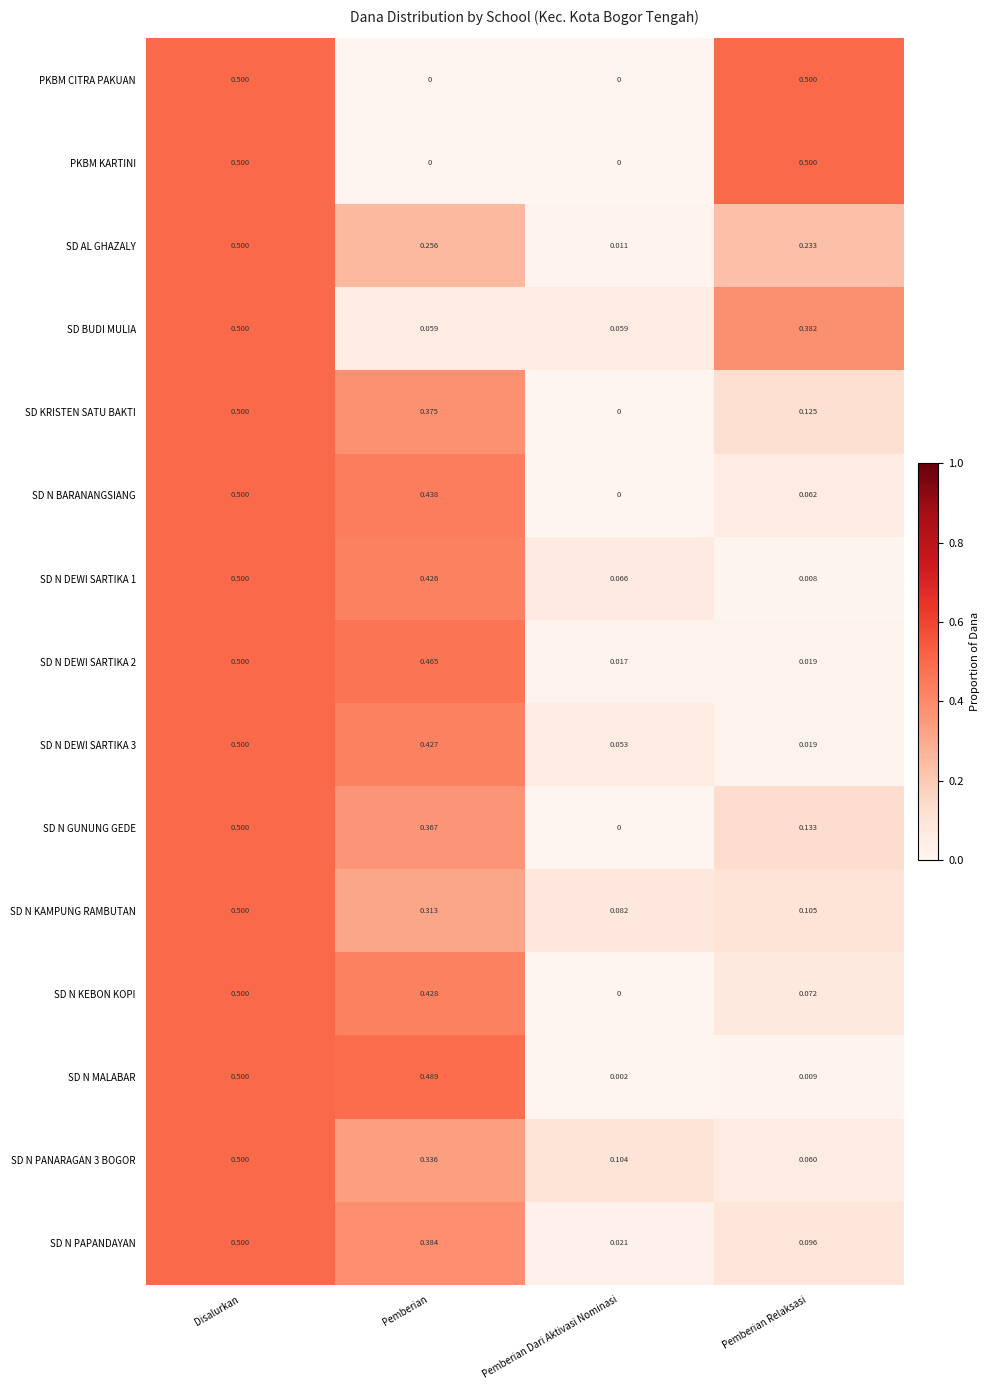

Is the value of SD BUDI MULIA at Disalurkan greater than the value of SD KRISTEN SATU BAKTI at Pemberian Relaksasi?

Yes